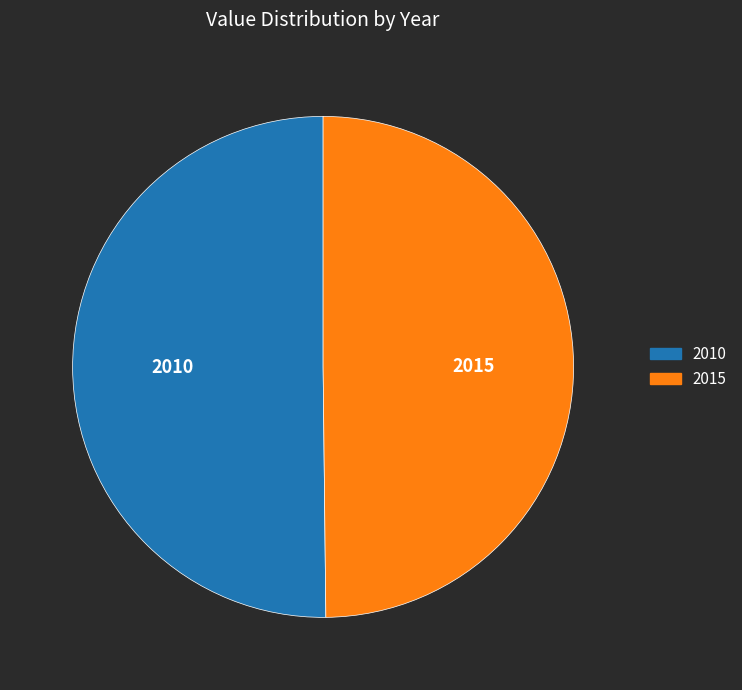

Is it true that 2010 is 61% of the pie?

False